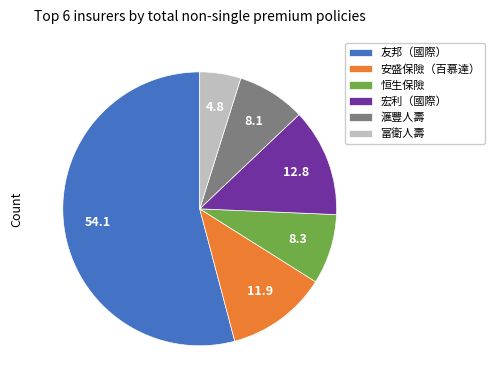

Which category has the biggest portion of the pie?

友邦（國際）